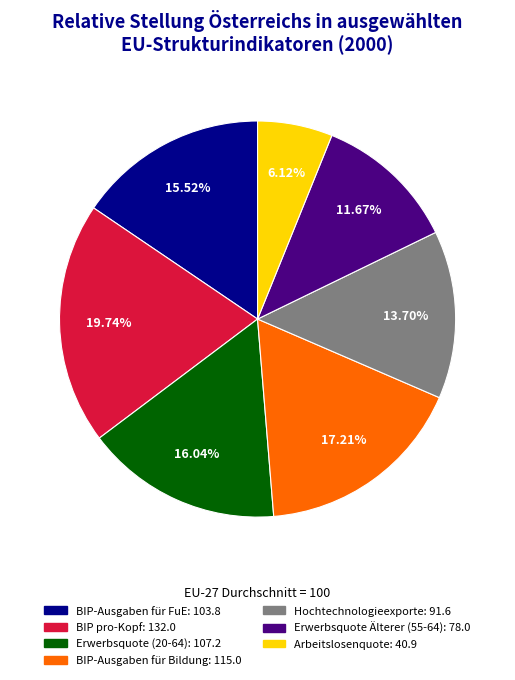

Does Hochtechnologieexporte account for over 50% of the chart?

No